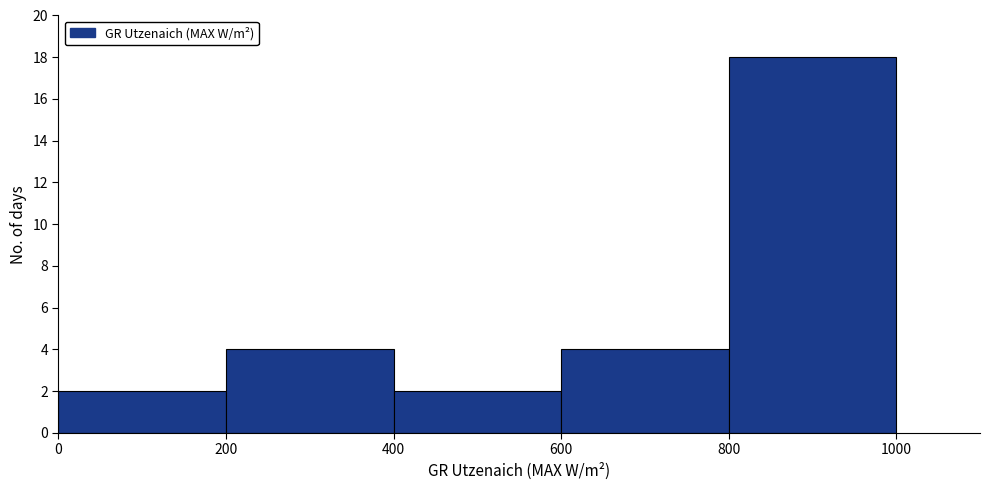

Reading left to right, list every bar in this chart as the range it spans on the x-axis followed by its height. The values are not printed on the chart, so give them approximately, as read against the axis.

0 to 200: 2
200 to 400: 4
400 to 600: 2
600 to 800: 4
800 to 1000: 18